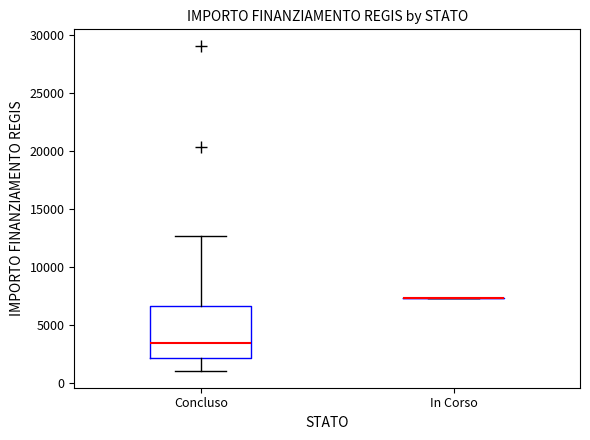

Where is the lower edge of the box for Concluso on the y-axis? The values are not printed on the chart, so give them approximately, as read against the axis.

2000